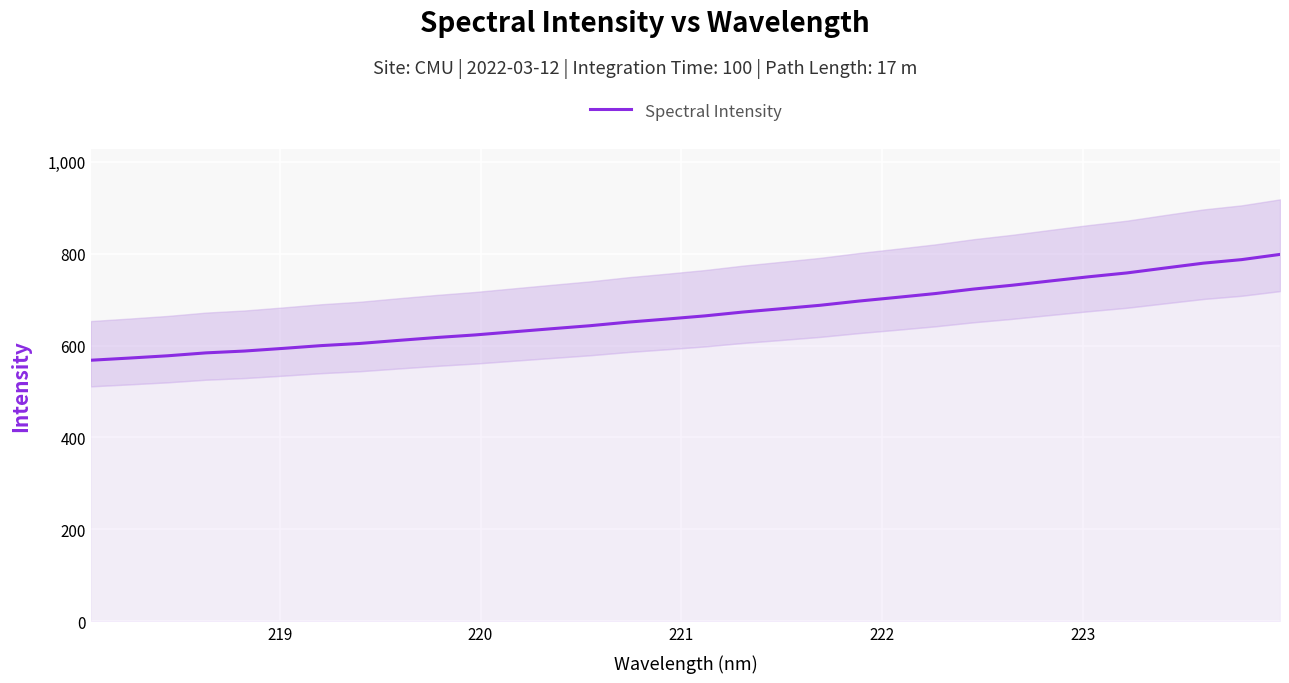

What is the lowest value of the Spectral Intensity series?

568.0